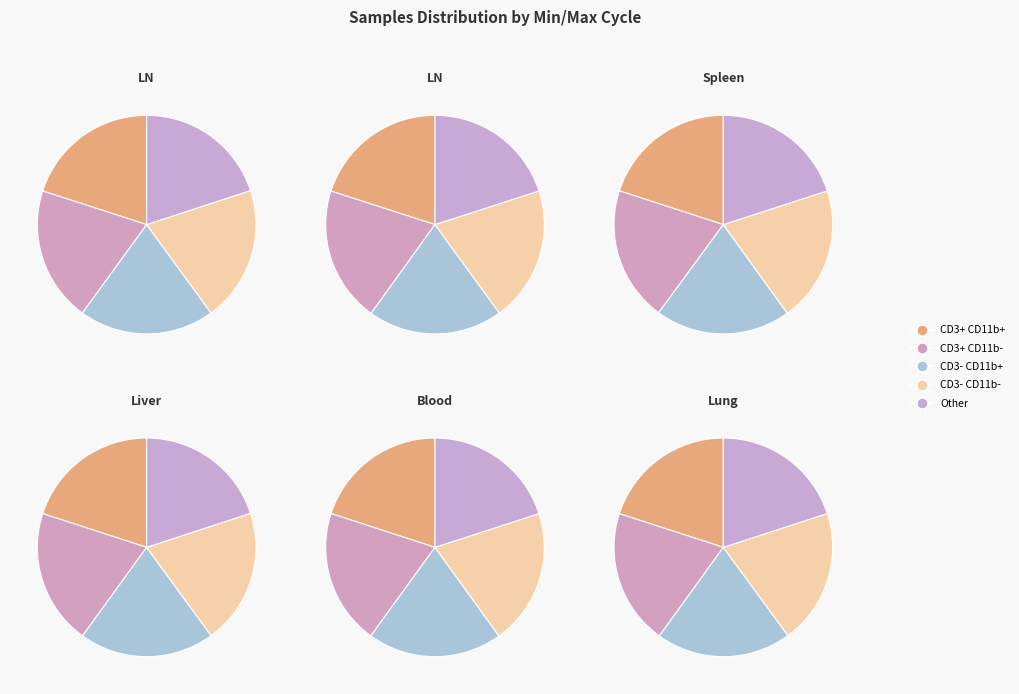

Does 28/20433 represent more than half of the total?

No